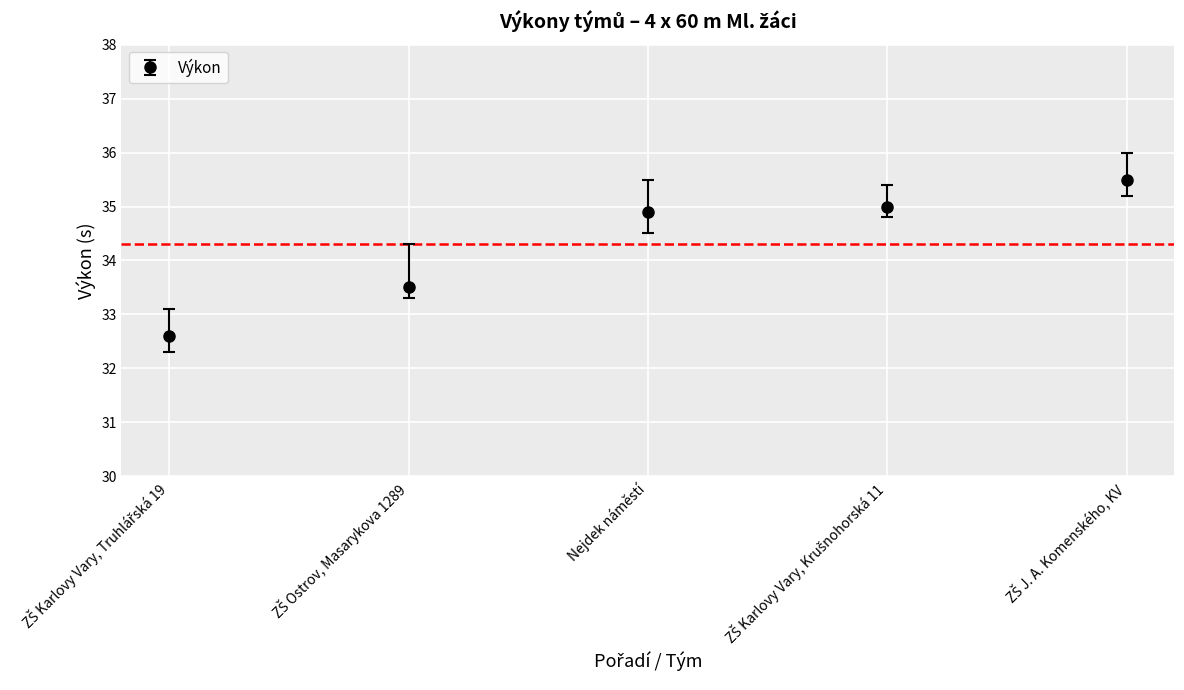

What is the approximate value at Nejdek náměstí?

34.9